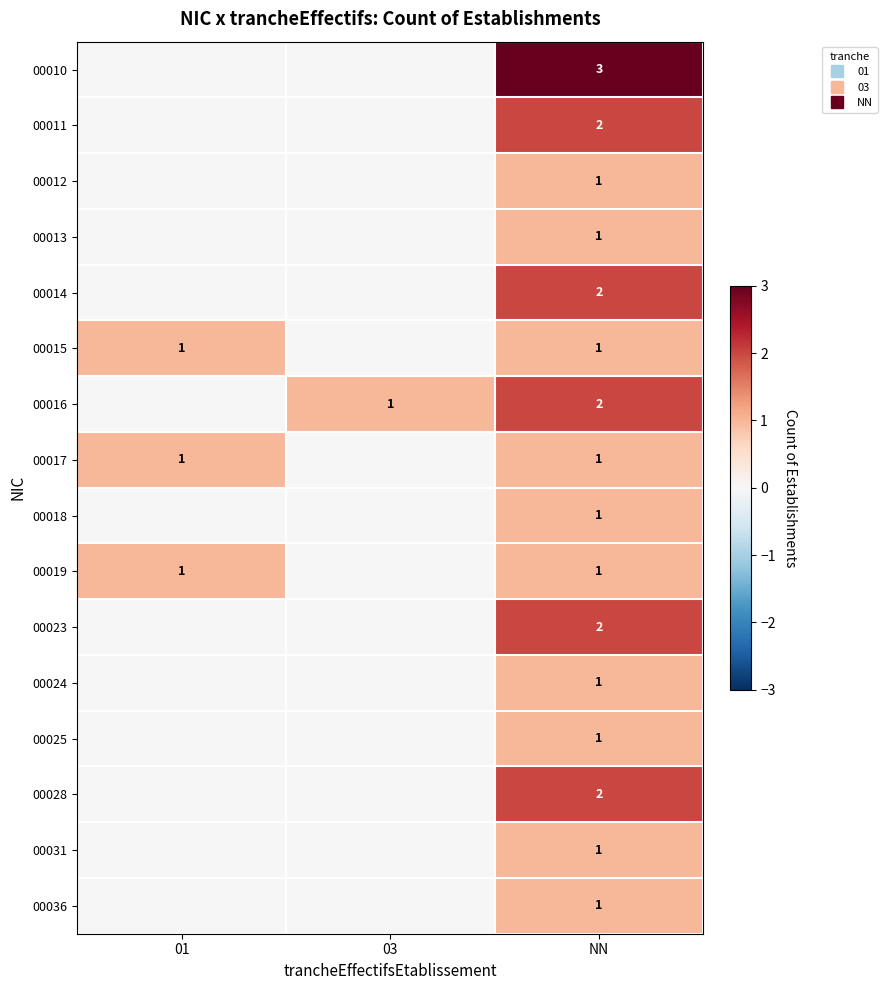

Is it true that row_0 equals 0 at 01?

True